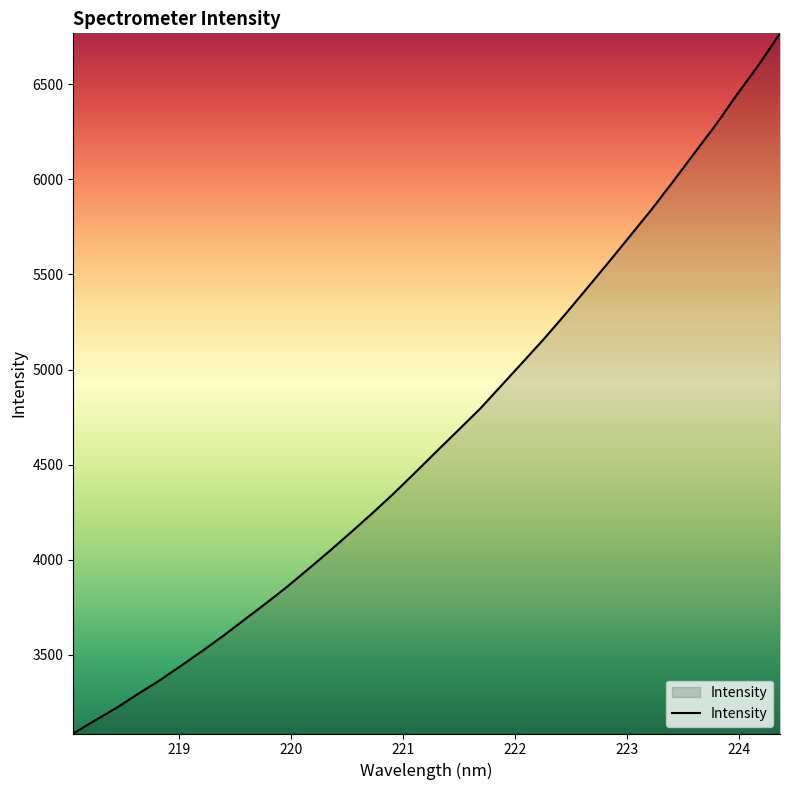

How many categories are shown in the chart?

34